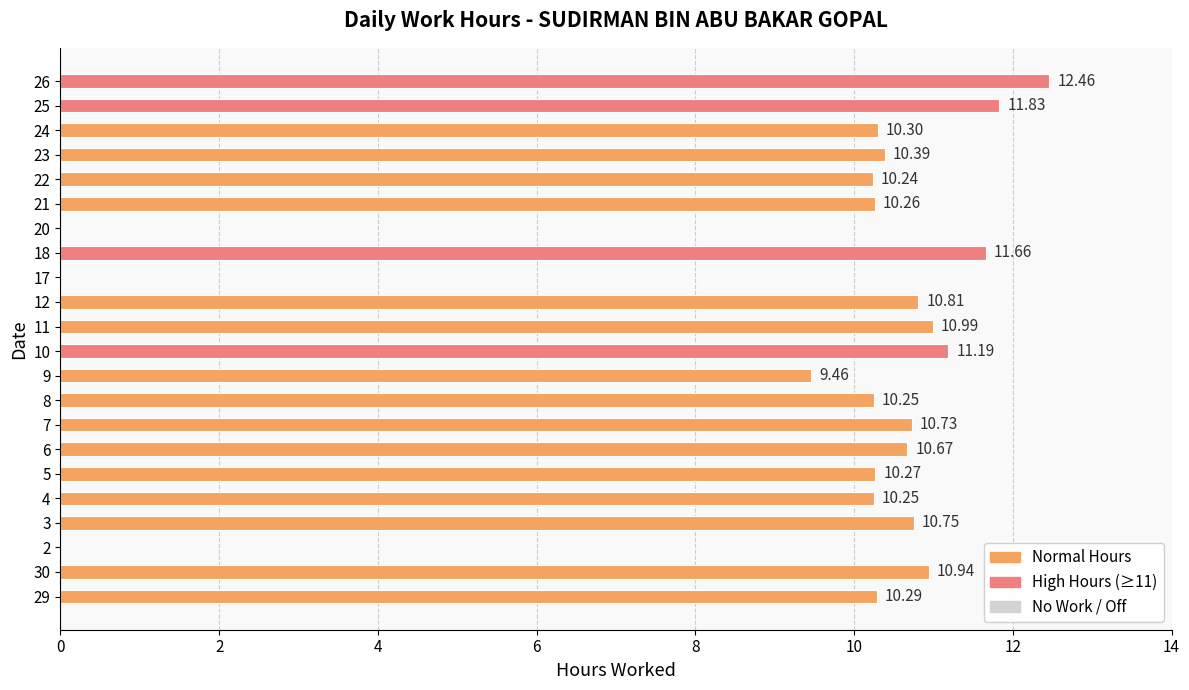

Does the chart contain stacked bars?

No